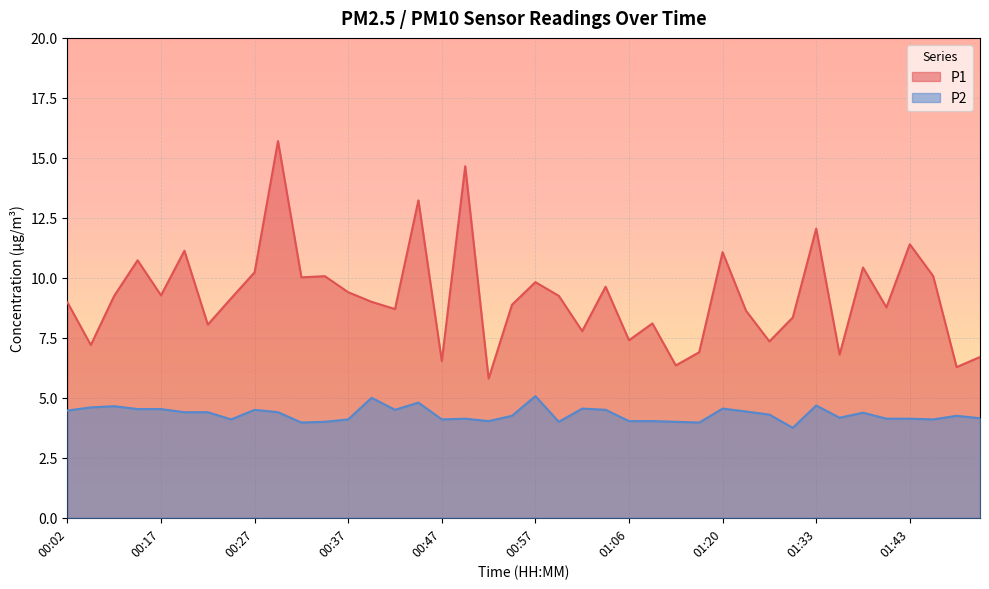

What is the minimum value for P1?

5.8